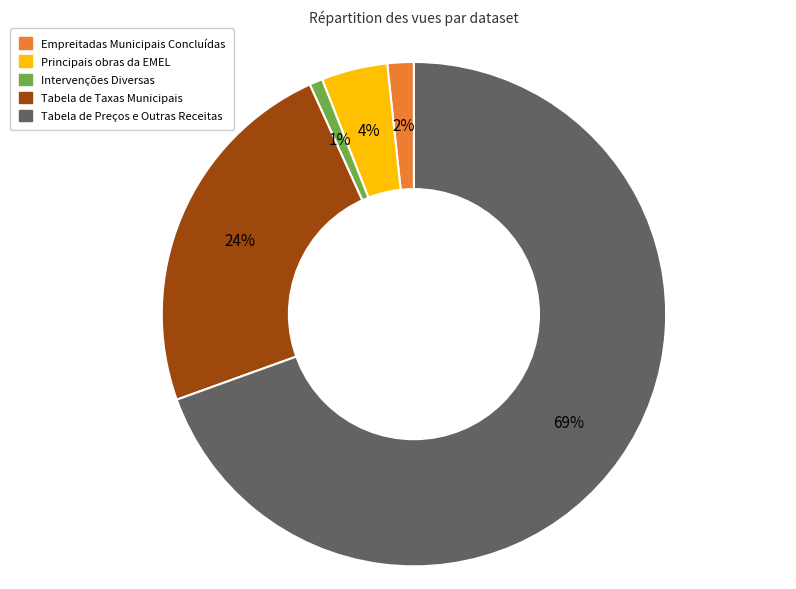

To the nearest percent, what is the average slice percentage?

20%